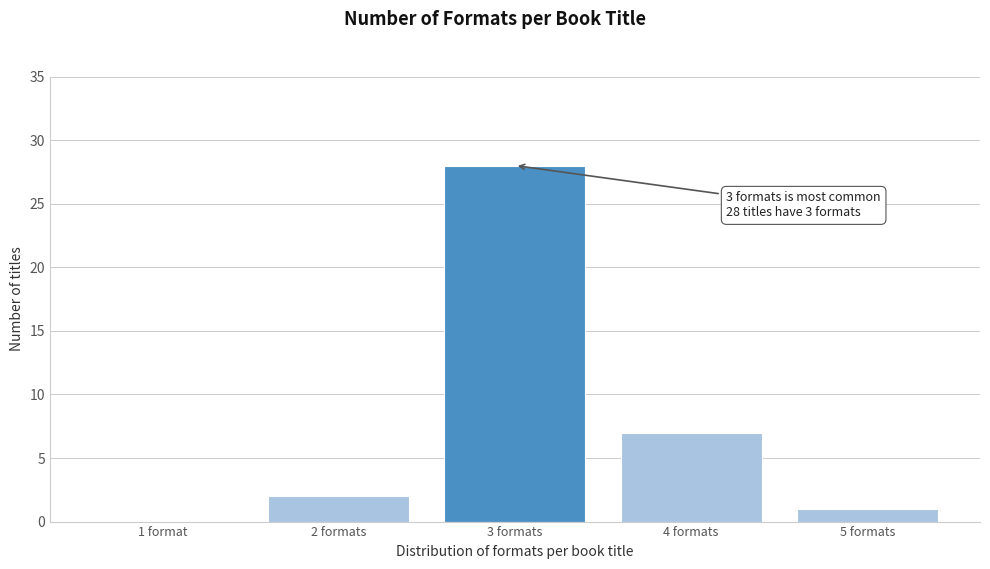

Reading left to right, list all the values displayed in this chart.

1 format=0	2 formats=2	3 formats=28	4 formats=7	5 formats=1